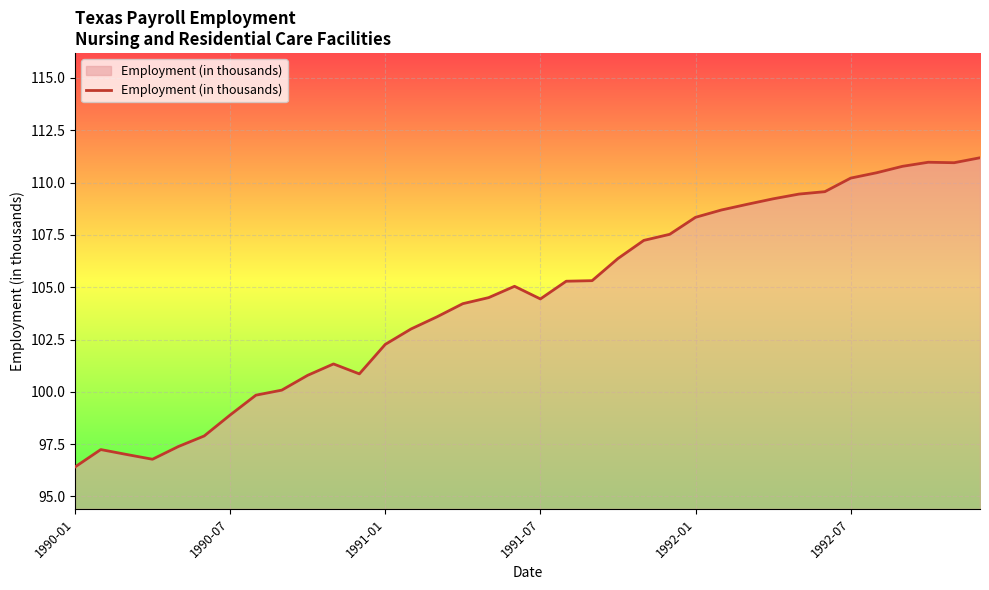

How many series are shown in this chart?

1